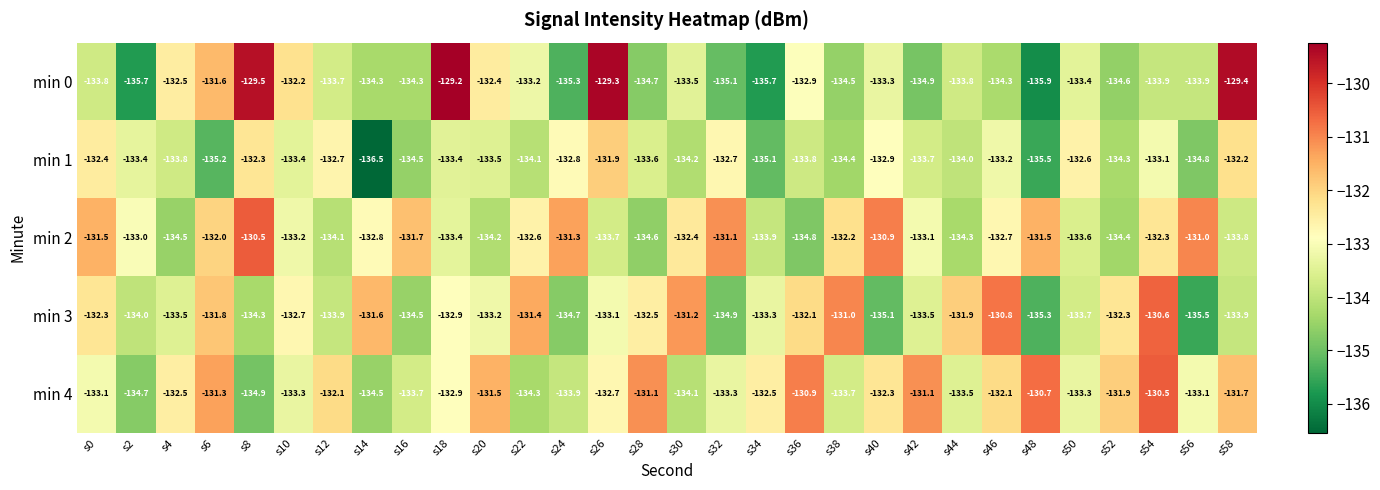

Is the value of min 4 at s30 greater than the value of min 3 at s4?

No